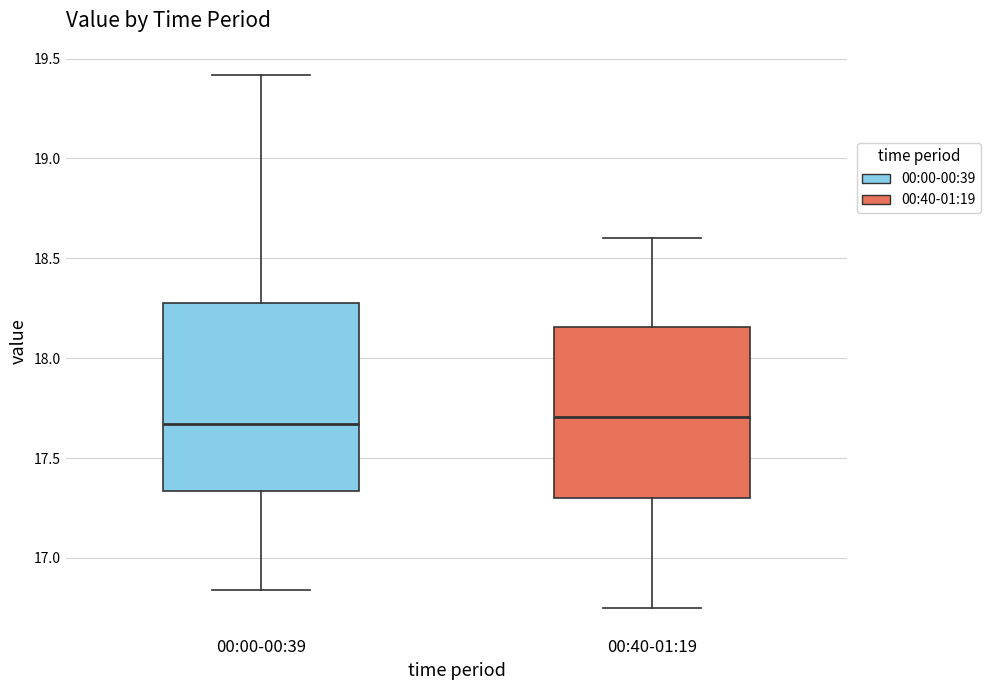

Which box is the tallest, from its lower edge to its upper edge?

00:00-00:39